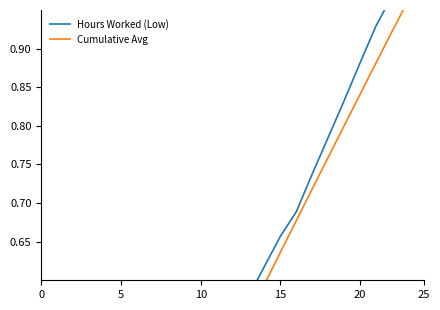

Reading right to left, transcribe all the data shown in this chart.

Hours Worked (Low): 1.0	1.0	1.0	0.9	0.9	0.8	0.8	0.7	0.7	0.7	0.6	0.6	0.5	0.5	0.4	0.4	0.4	0.3	0.3	0.2	0.2	0.1	0.1	0.1	0.0
Cumulative Avg: 1.0	1.0	0.9	0.9	0.8	0.8	0.8	0.7	0.7	0.6	0.6	0.6	0.5	0.5	0.4	0.4	0.3	0.3	0.3	0.2	0.2	0.1	0.1	0.1	0.0